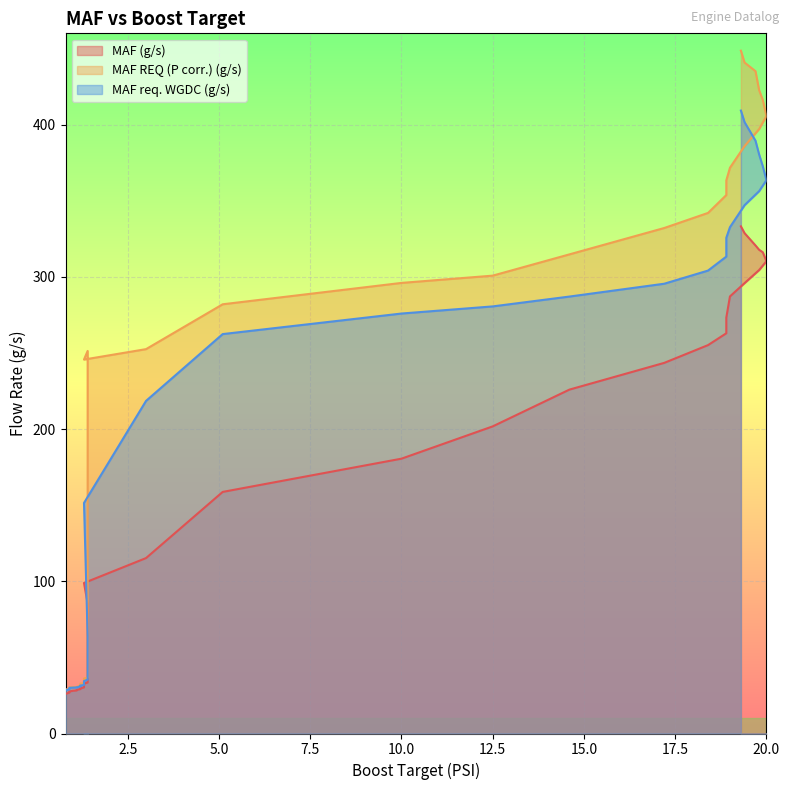

Reading right to left, list all the values displayed in this chart.

MAF (g/s): 333.2	328.8	320.6	317.8	316.2	310.3	304.5	295.9	287.1	273.2	262.9	255.2	243.5	225.9	201.8	180.6	158.7	115.2	98.9	85.4	50.1	33.5	32.8	31.8	30.5	30.3	29.6	29.6	29.4	29.3	29.2	28.6	28.2	28.1	27.6	27.5	26.9	26.9	26.1
MAF REQ (P corr.) (g/s): 448.6	440.8	435.1	422.6	416.2	405.7	397.1	385.9	371.7	363.4	353.8	342.0	332.1	314.8	300.8	296.0	282.0	252.5	245.7	251.3	76.7	36.7	36.1	35.2	33.1	33.0	32.8	31.8	31.8	31.7	31.6	30.6	30.5	30.5	30.4	30.0	29.5	29.3	29.0
MAF req. WGDC (g/s): 409.3	401.7	389.5	380.4	372.6	363.5	356.3	347.1	332.6	325.6	313.3	304.1	295.5	287.1	280.6	275.9	262.4	218.5	151.5	63.7	36.3	35.4	34.4	32.9	32.6	31.9	31.5	31.4	31.4	31.2	30.9	30.3	30.2	30.1	30.0	29.6	29.3	28.9	28.6